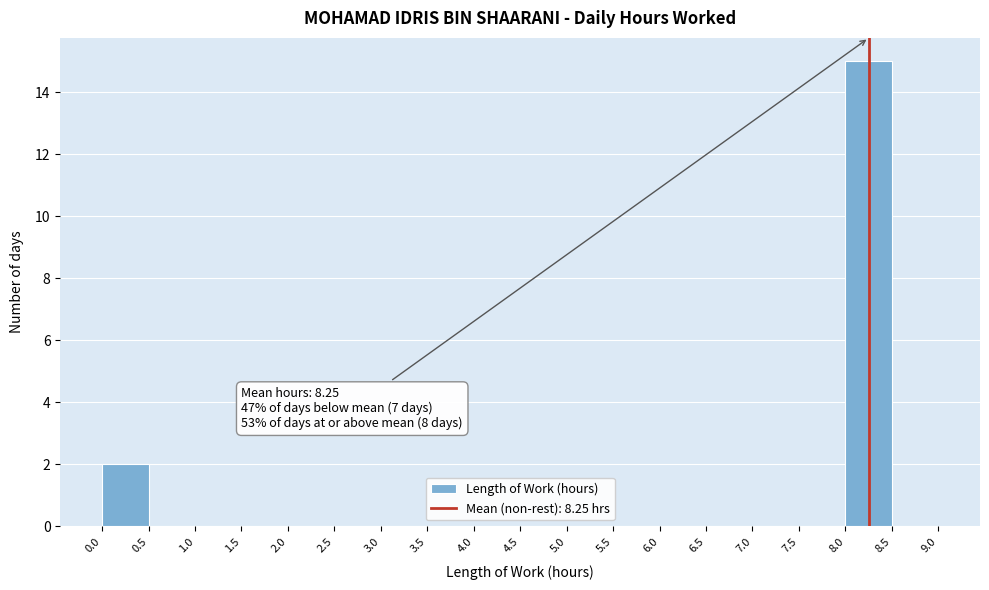

Over which range of the x-axis is the bar tallest?

8.0 to 8.5